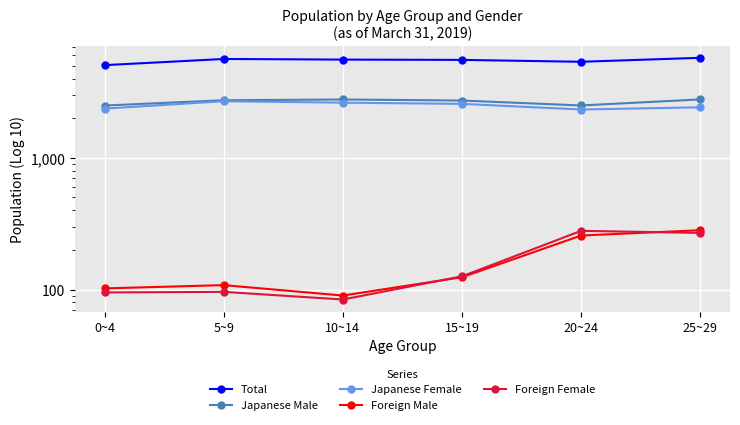

What is the sum of the Japanese Male values at 10~14 and 0~4?

5268